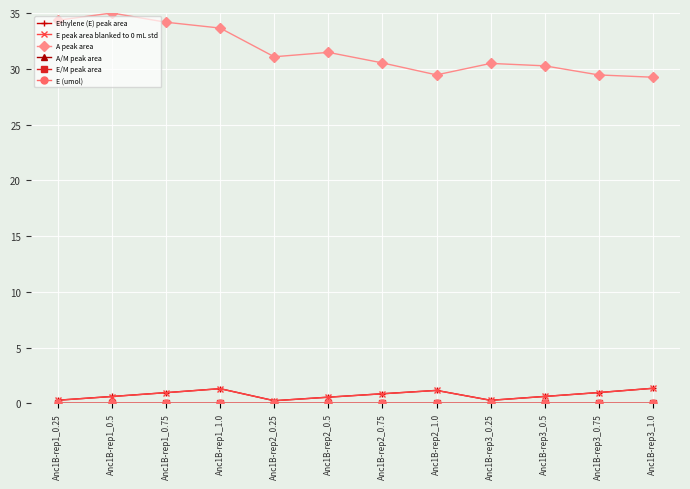

What position from the left is Anc1B-rep1_0.5?

2